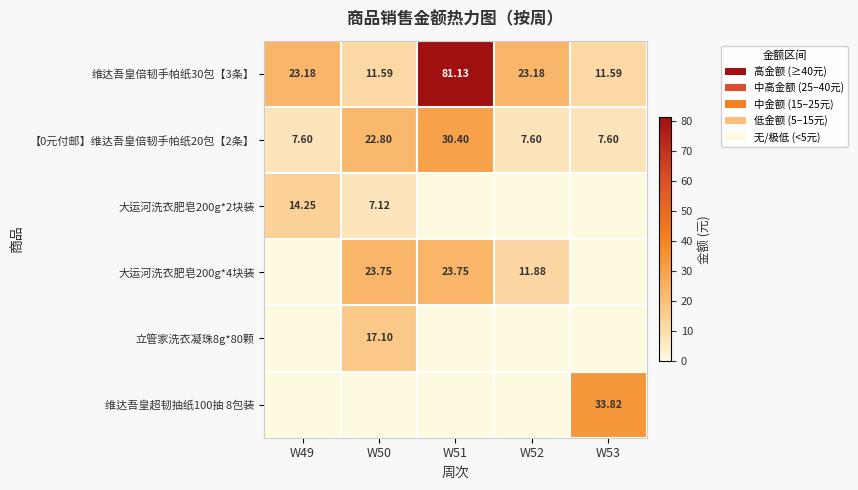

The value of 立管家洗衣凝珠8g*80颗 at W50 is 17.1. True or false?

True